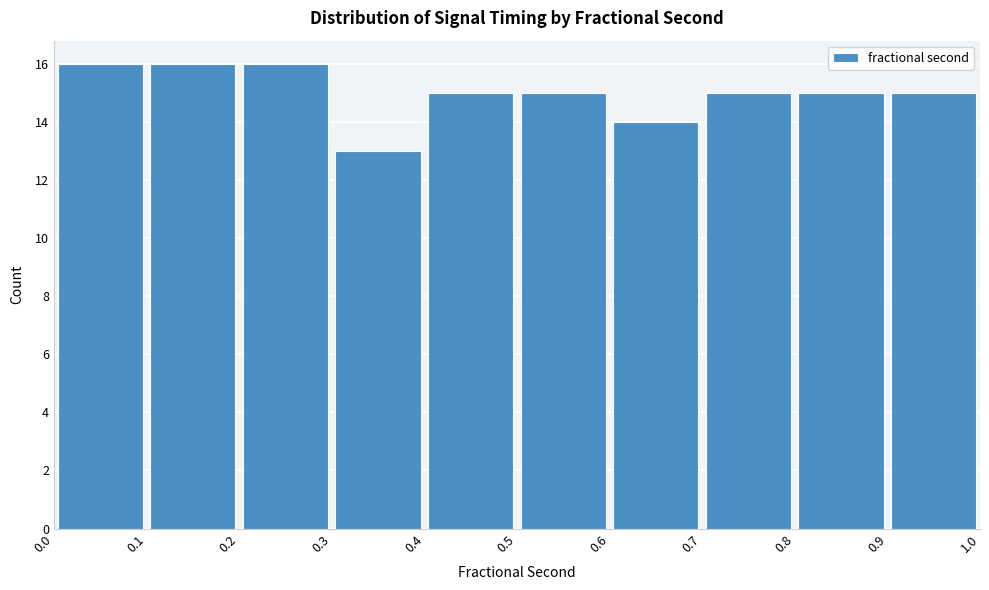

Reading left to right, list every bar in this chart as the range it spans on the x-axis followed by its height. The values are not printed on the chart, so give them approximately, as read against the axis.

0.0 to 0.1: 16
0.1 to 0.2: 16
0.2 to 0.3: 16
0.3 to 0.4: 13
0.4 to 0.5: 15
0.5 to 0.6: 15
0.6 to 0.7: 14
0.7 to 0.8: 15
0.8 to 0.9: 15
0.9 to 1.0: 15